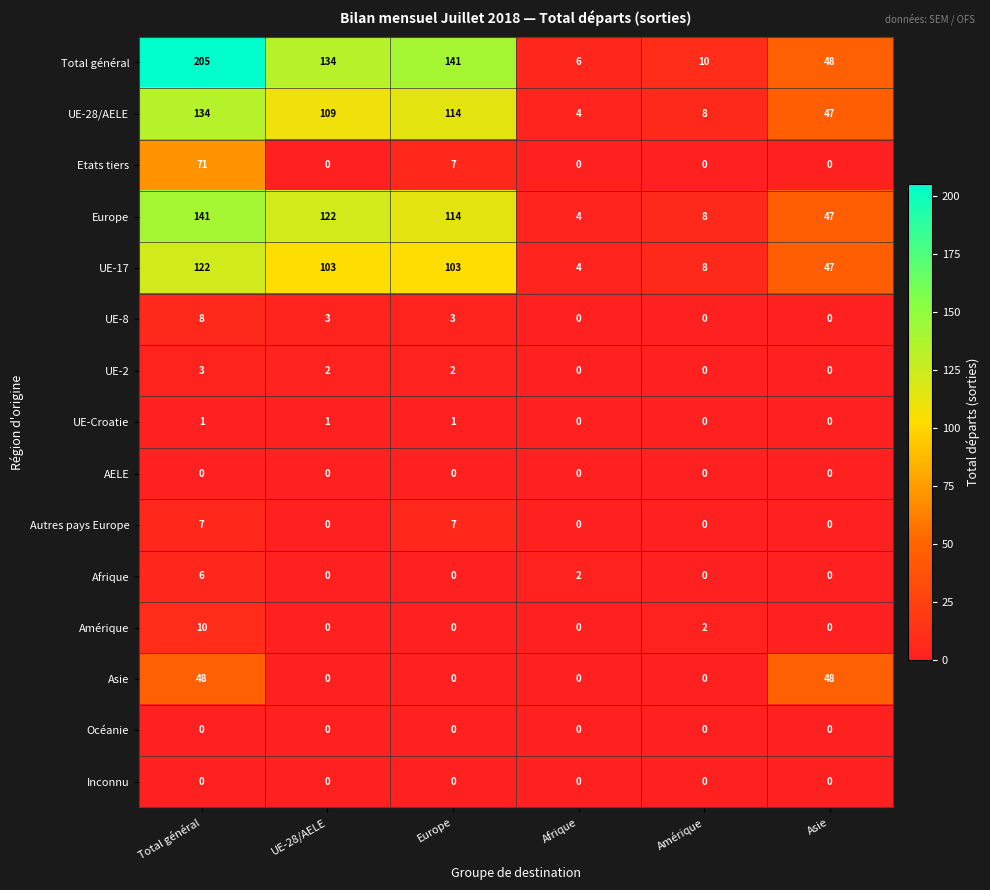

How many categories are shown in the chart?

6